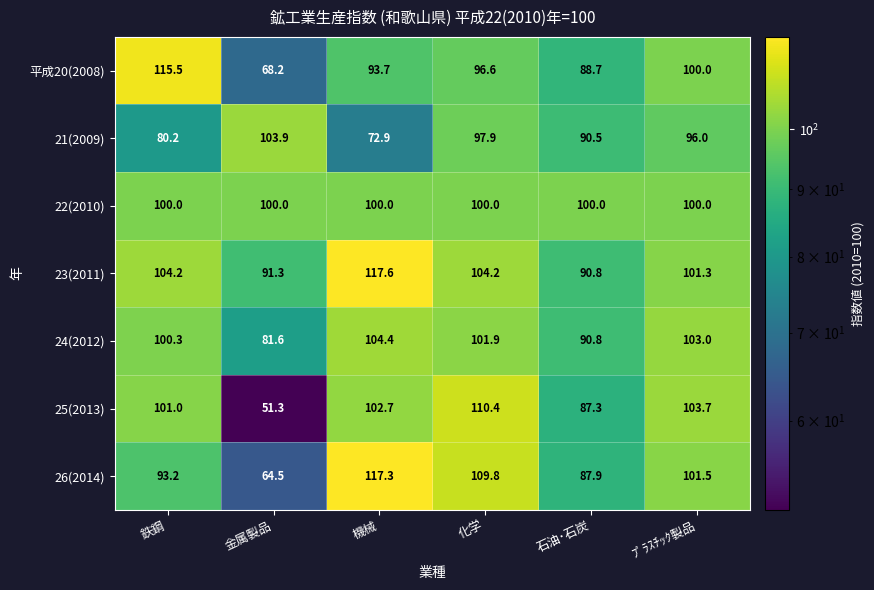

Which series changed the most between 金属製品 and 機械?

26(2014)